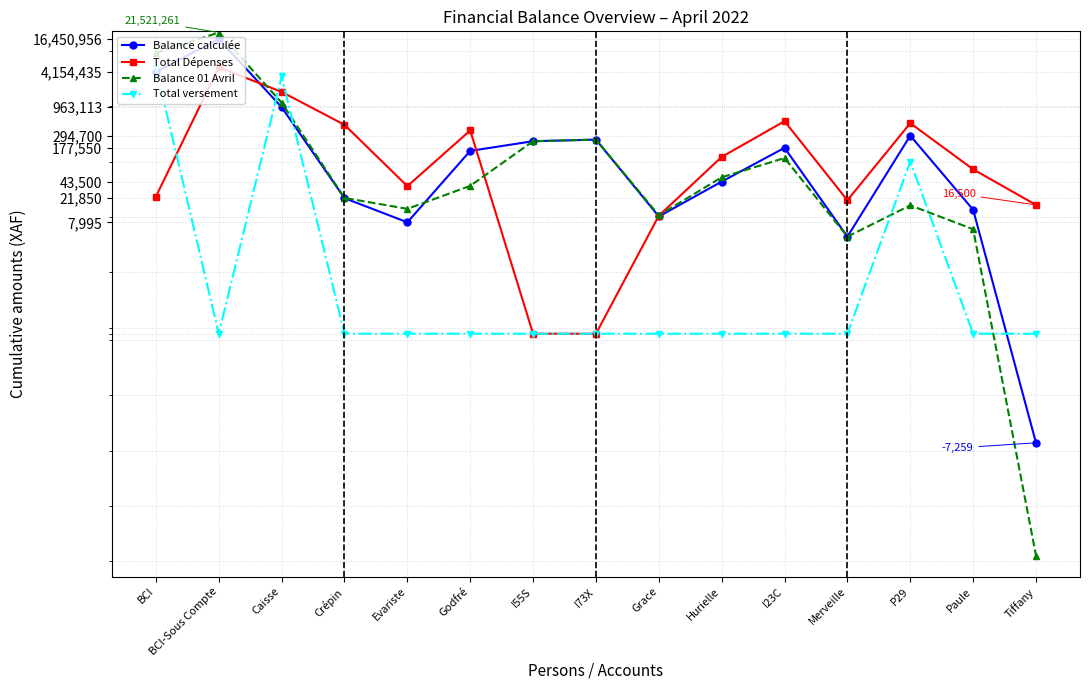

List the labels in order of Total versement value, largest first.

BCI, Caisse, P29, BCI-Sous Compte, Crépin, Evariste, Godfré, I55S, I73X, Grace, Hurielle, I23C, Merveille, Paule, Tiffany